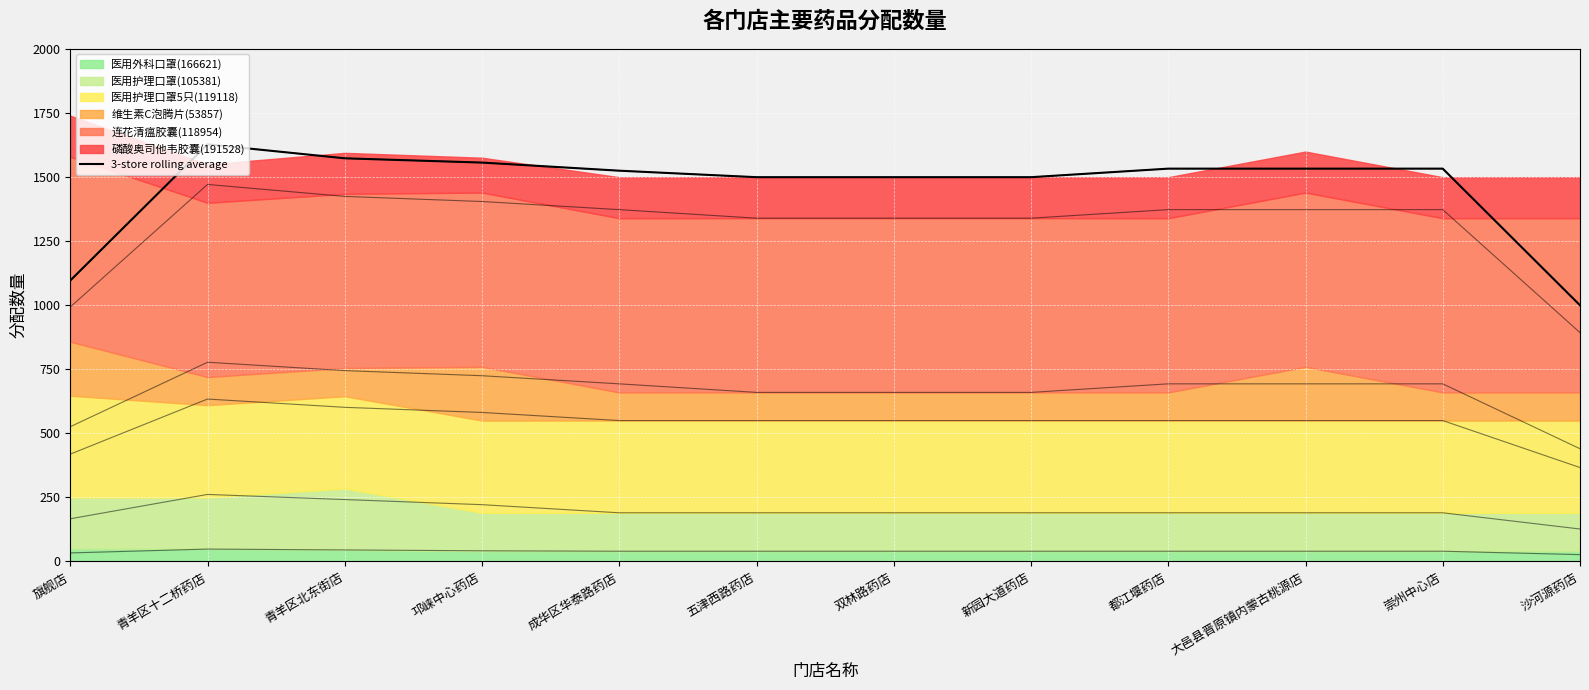

What is the change in value from 双林路药店 to 沙河源药店?

-500.0